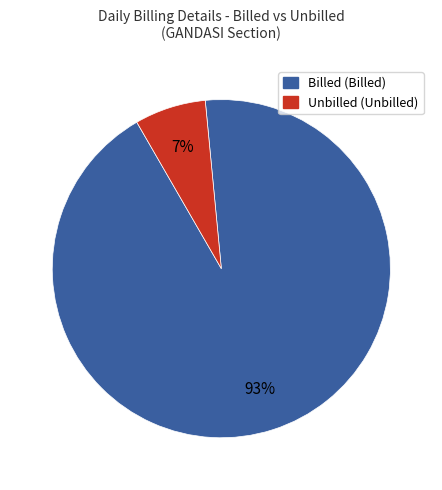

To the nearest percent, what is the difference between the largest and smallest slice percentages?

86%